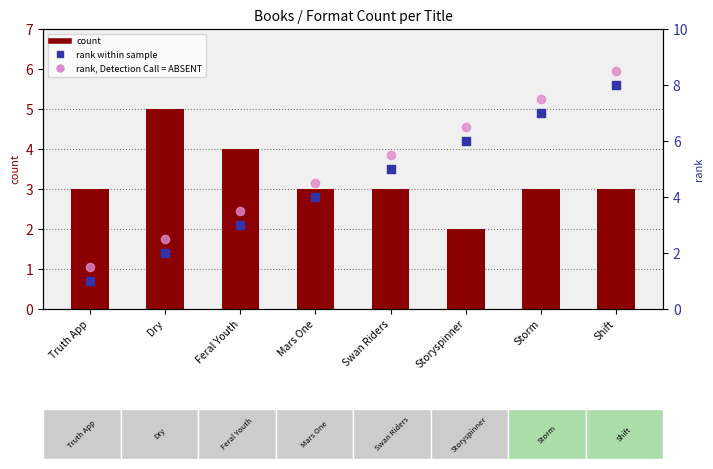

Is the value of rank, Detection Call = ABSENT at Truth App greater than the value of count at Storyspinner?

No